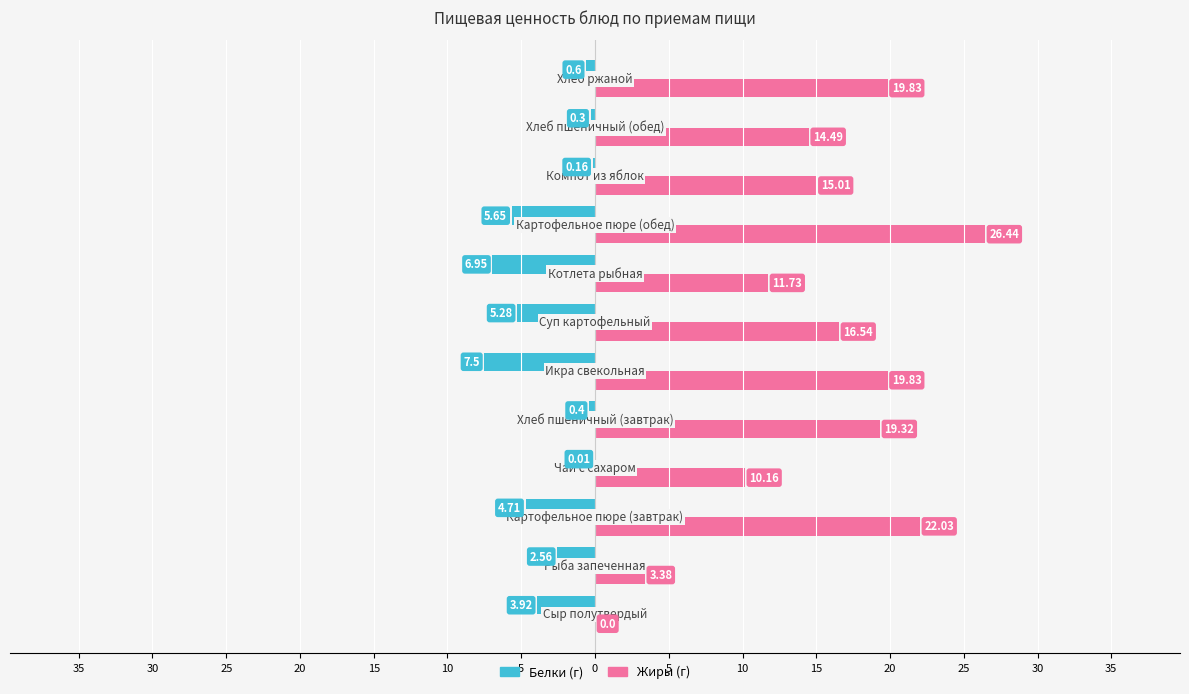

Reading left to right, what are all the values shown in this chart?

Белки: -3.9	-2.6	-4.7	-0.0	-0.4	-7.5	-5.3	-7.0	-5.7	-0.2	-0.3	-0.6
Жиры: 0.0	3.4	22.0	10.2	19.3	19.8	16.5	11.7	26.4	15.0	14.5	19.8